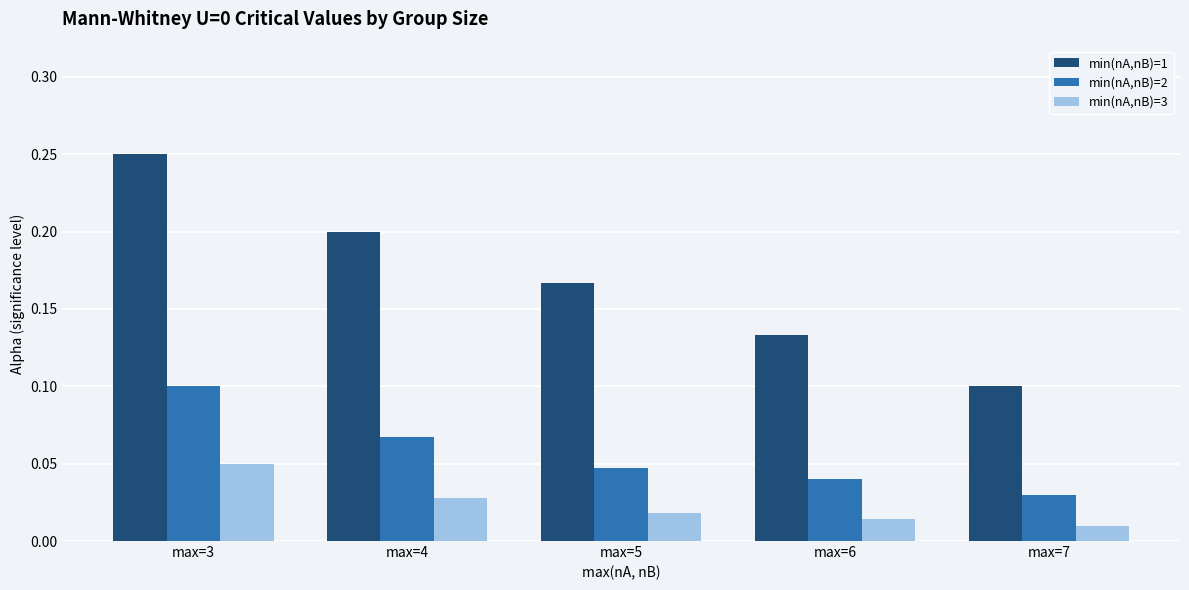

How many bars are there in total?

15